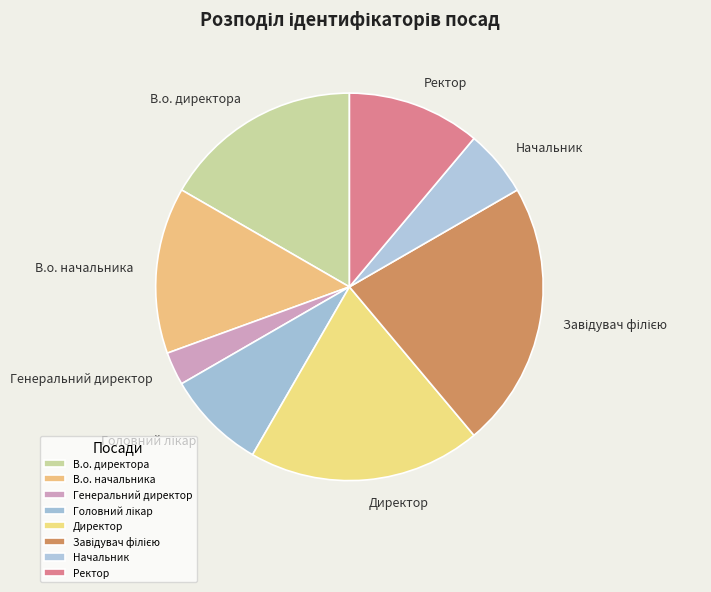

How many slices are in this pie chart?

8